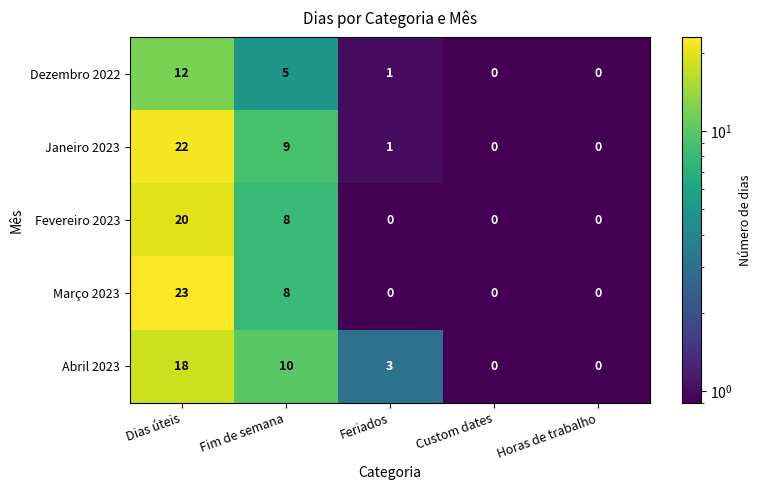

What is the total value across all series at Horas de trabalho?

0